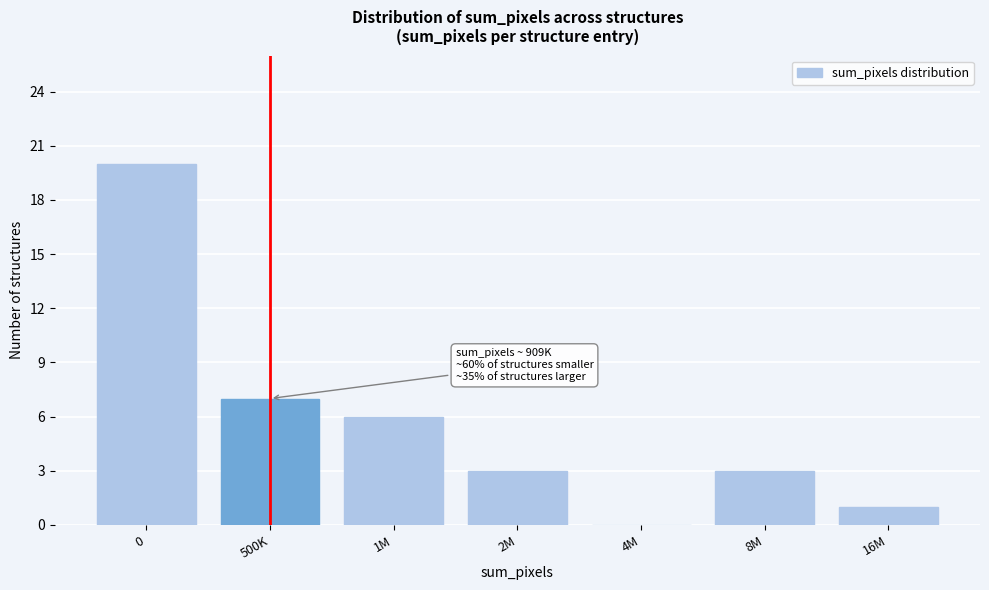

Reading left to right, transcribe all the data shown in this chart.

0=20	500K=7	1M=6	2M=3	4M=0	8M=3	16M=1